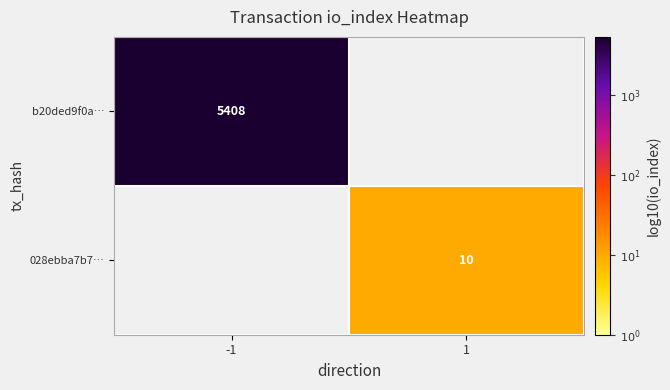

List the labels in order of 028ebba7b7… value, largest first.

-1, 1